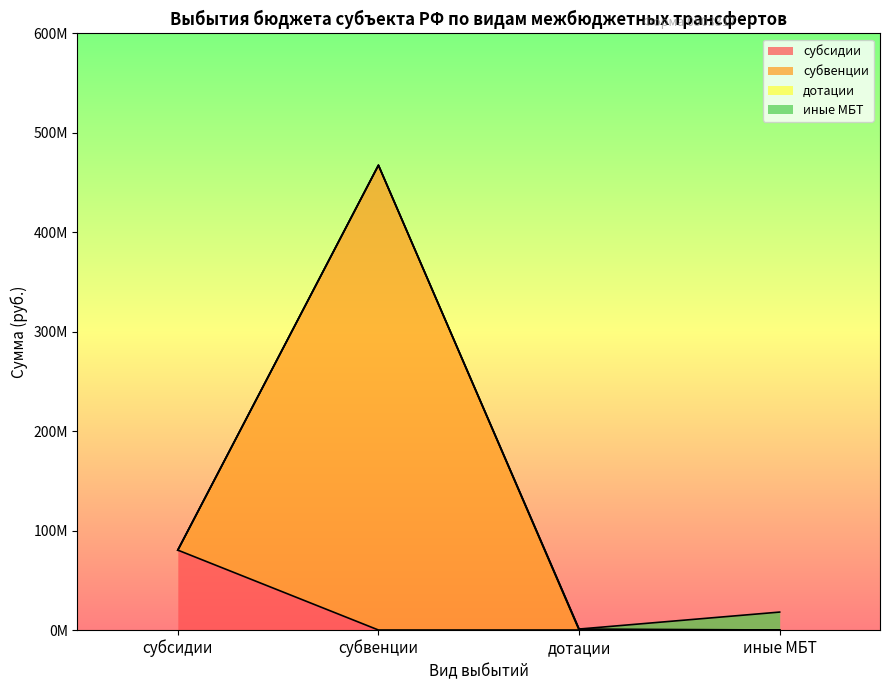

True or false: ИТОГО and субсидии intersect in this chart.

False